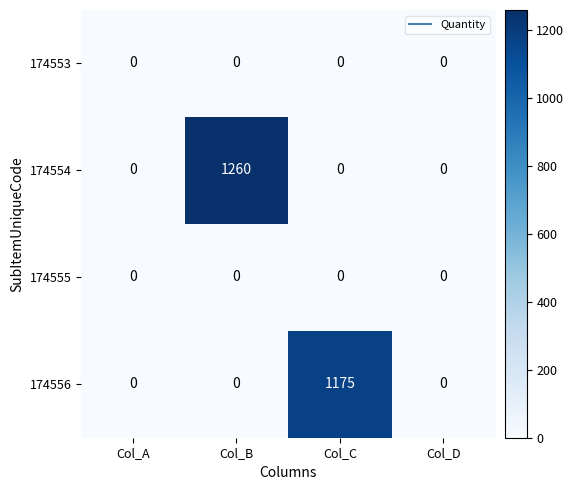

Is it true that 174553 equals 0 at Col_C?

True